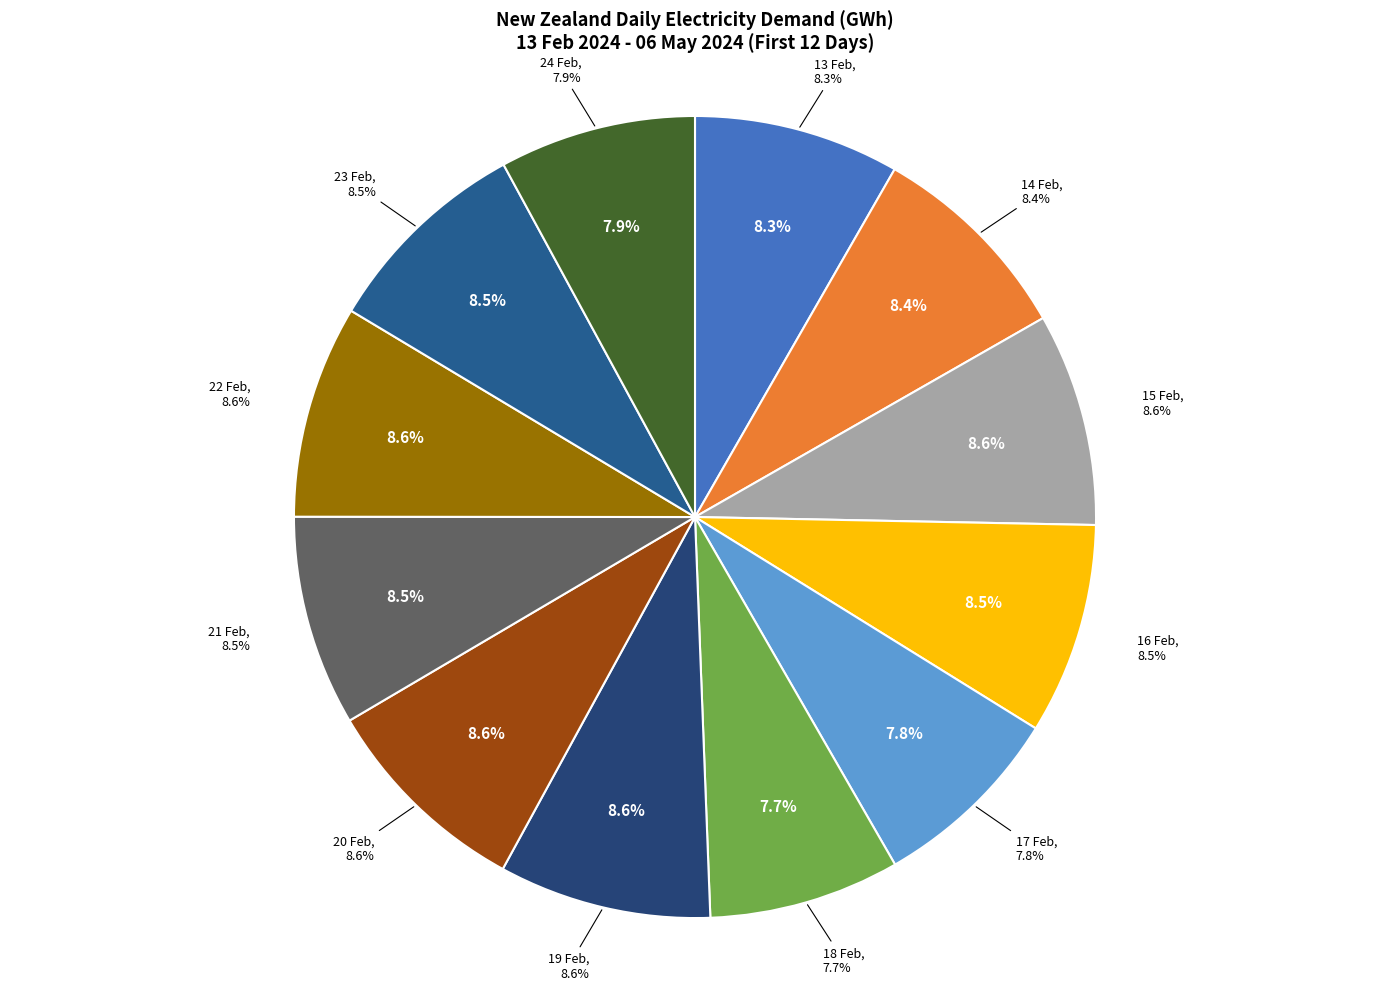

Rank the categories by value from lowest to highest.

18 Feb, 17 Feb, 24 Feb, 13 Feb, 14 Feb, 23 Feb, 21 Feb, 16 Feb, 19 Feb, 20 Feb, 15 Feb, 22 Feb